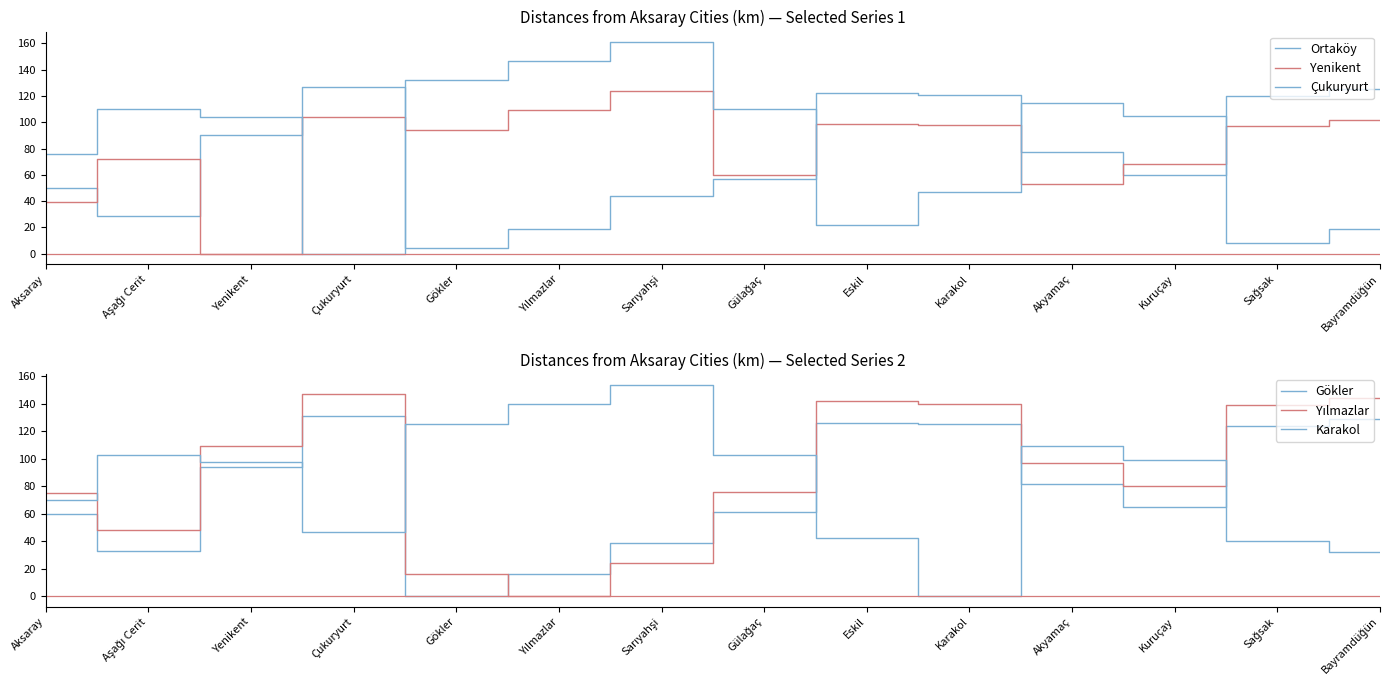

How many distinct data groups are displayed?

6